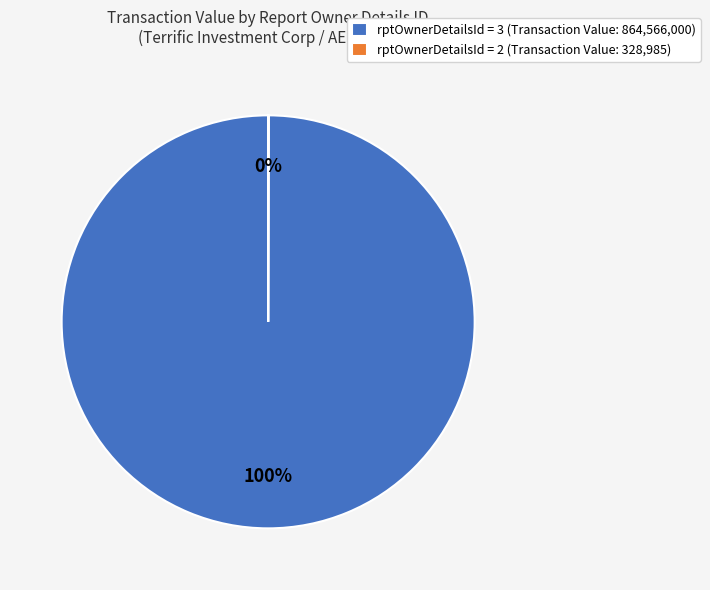

What is the majority slice?

rptOwnerDetailsId = 3 (Transaction Value: 864,566,000)